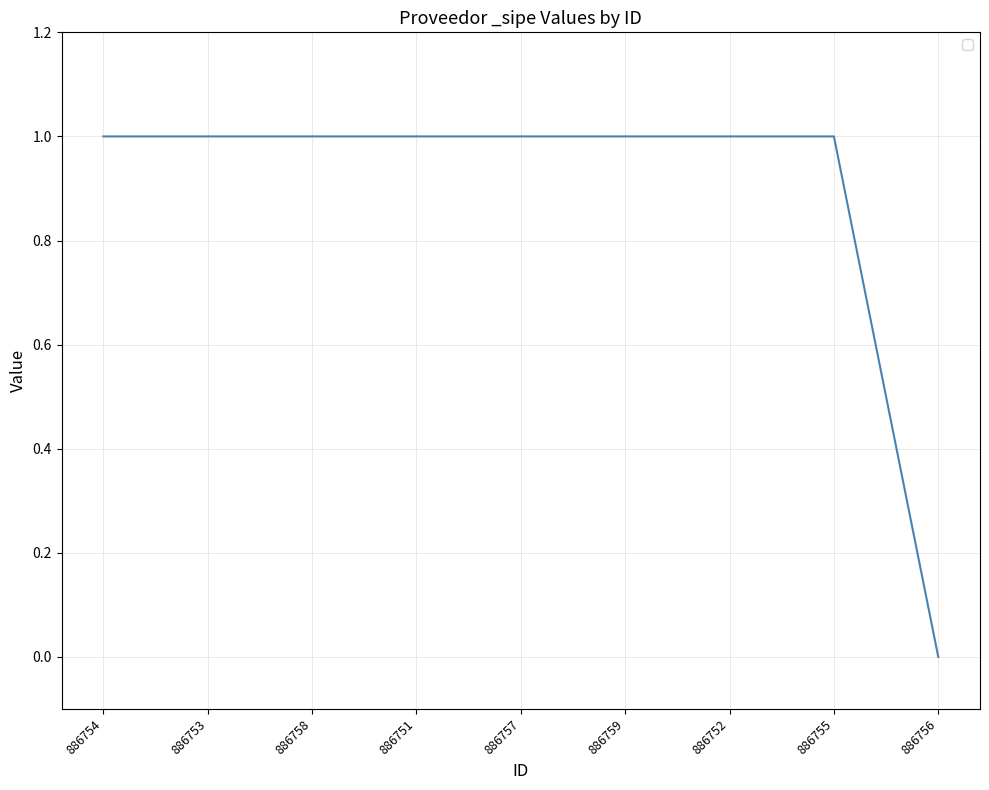

What is the average value?

1